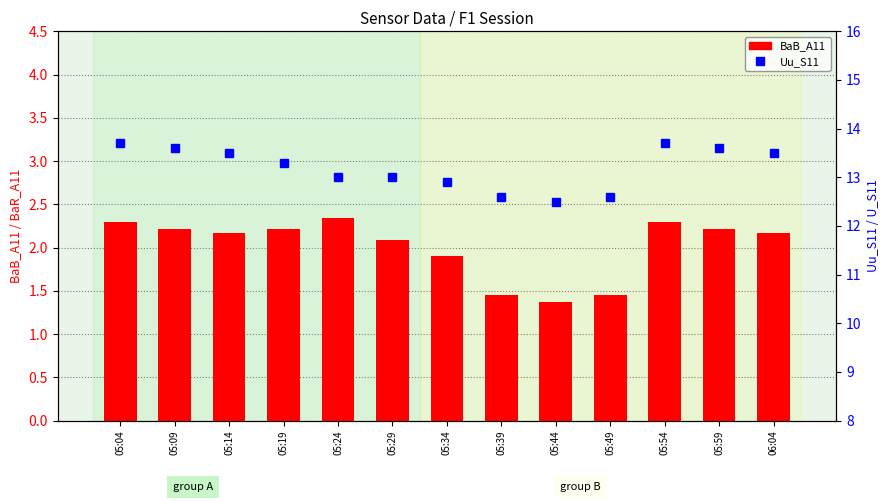

Reading left to right, what are all the values shown in this chart?

BaB_A11: 05:04=2.3	05:09=2.2	05:14=2.2	05:19=2.2	05:24=2.3	05:29=2.1	05:34=1.9	05:39=1.4	05:44=1.4	05:49=1.4	05:54=2.3	05:59=2.2	06:04=2.2
Uu_S11: 05:04=13.7	05:09=13.6	05:14=13.5	05:19=13.3	05:24=13.0	05:29=13.0	05:34=12.9	05:39=12.6	05:44=12.5	05:49=12.6	05:54=13.7	05:59=13.6	06:04=13.5